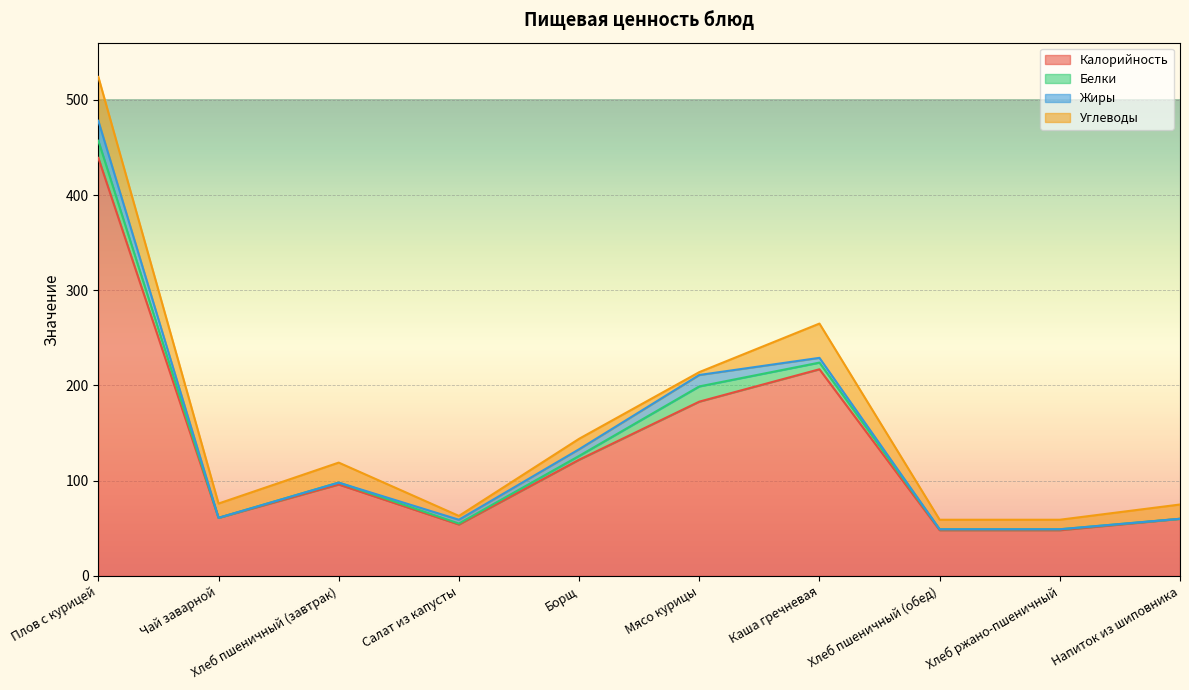

Which has a higher value, Хлеб пшеничный (завтрак) or Мясо курицы?

Мясо курицы